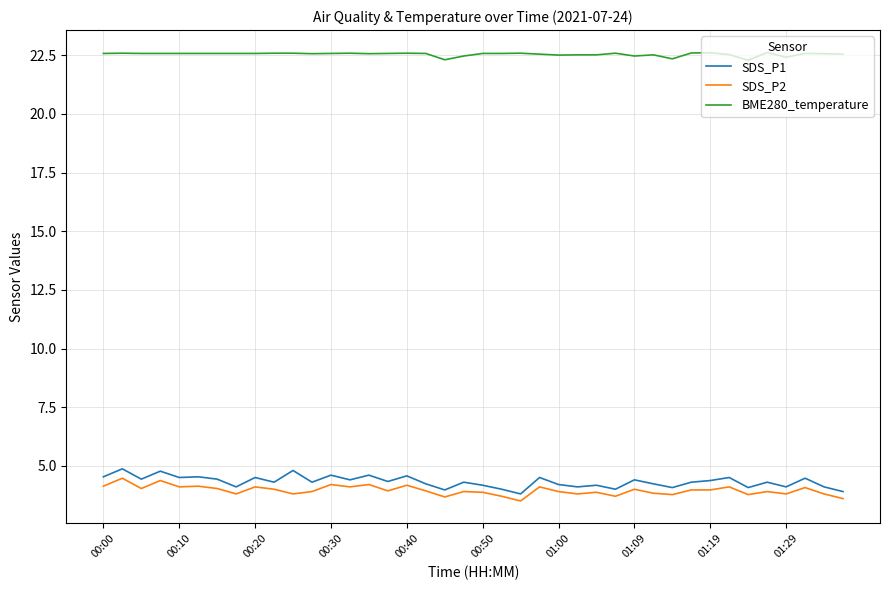

True or false: SDS_P2 and BME280_temperature cross at least once.

False